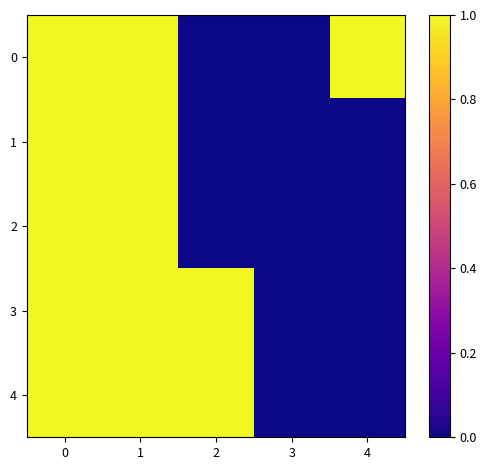

Reading left to right, extract all data points from this chart.

0: 0=1.0	1=1.0	2=0.0	3=0.0	4=1.0
1: 0=1.0	1=1.0	2=0.0	3=0.0	4=0.0
2: 0=1.0	1=1.0	2=0.0	3=0.0	4=0.0
3: 0=1.0	1=1.0	2=1.0	3=0.0	4=0.0
4: 0=1.0	1=1.0	2=1.0	3=0.0	4=0.0